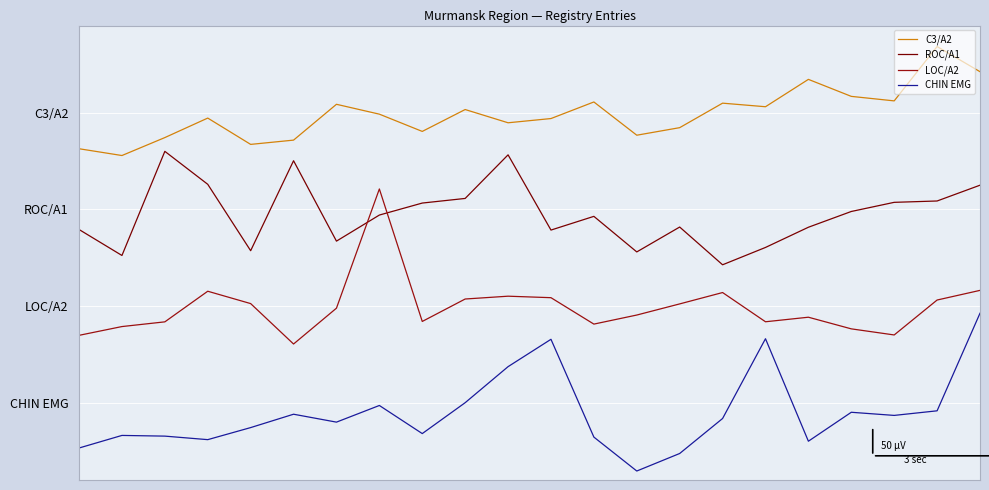

Does the chart display data point markers on the line(s)?

No